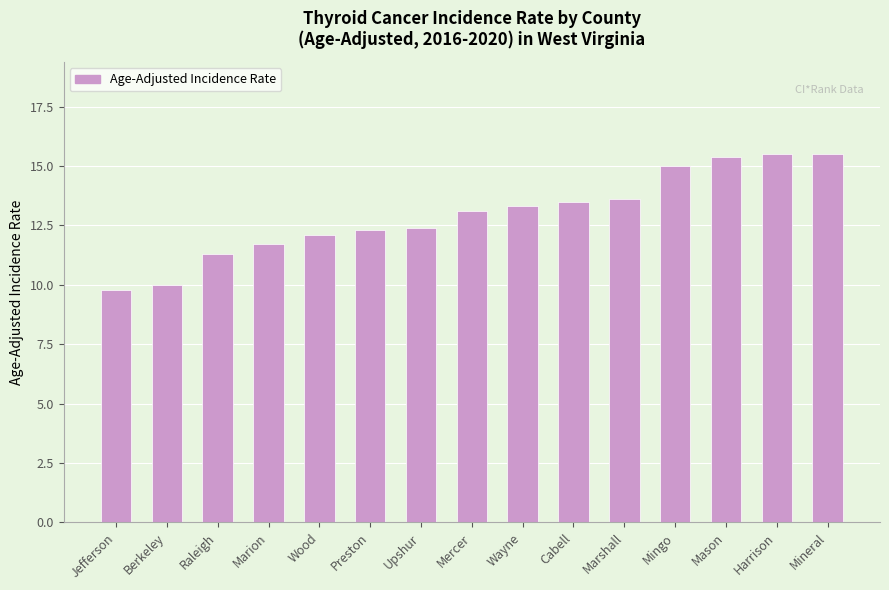

Is it true that the value at Mercer is 17.4?

False